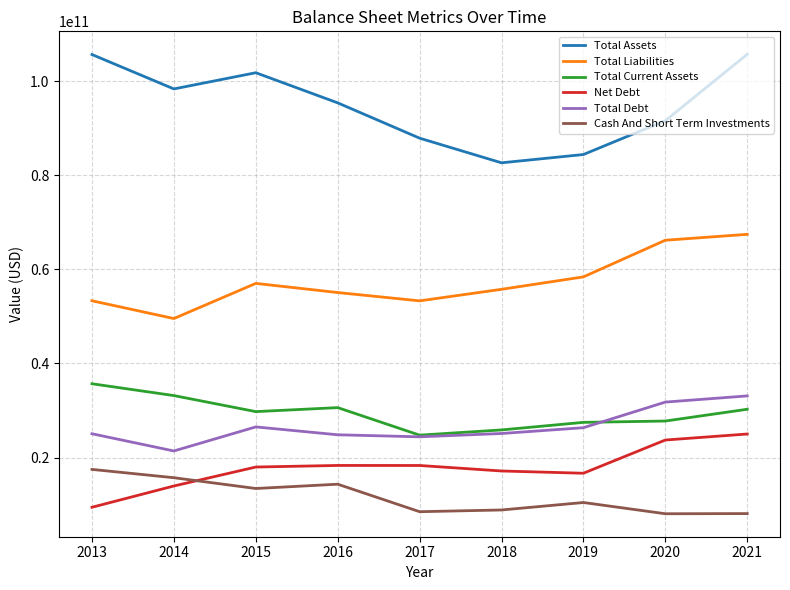

What is the difference between the second highest and minimum values in the Total Current Assets series?

8407000000